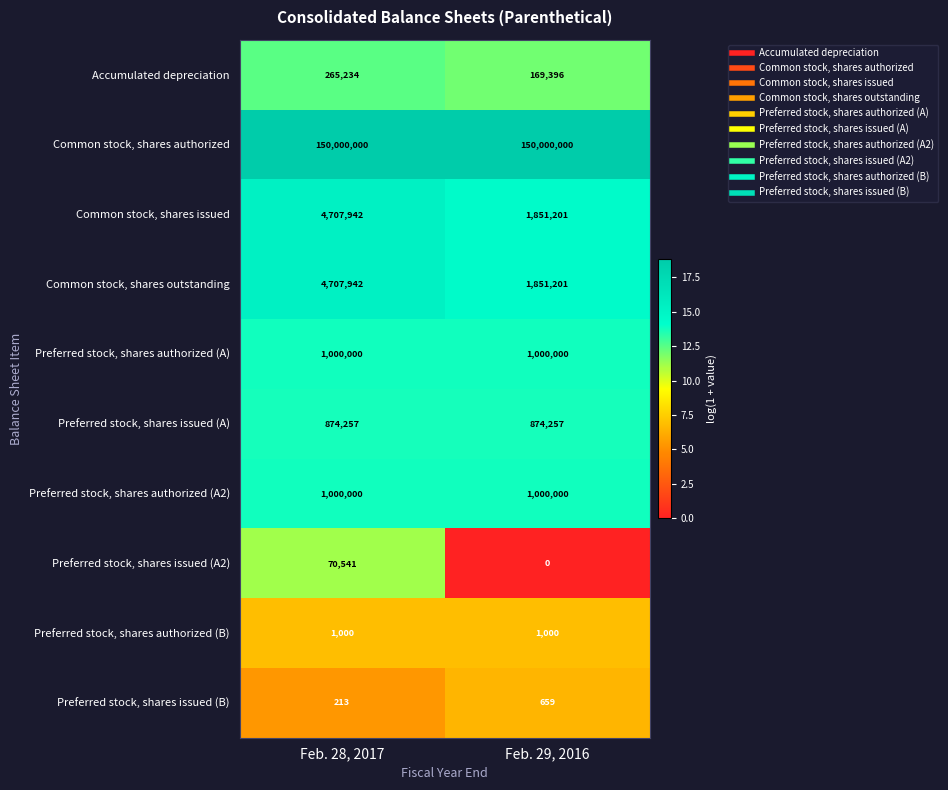

At which category does the chart reach its minimum across all series?

Feb. 29, 2016